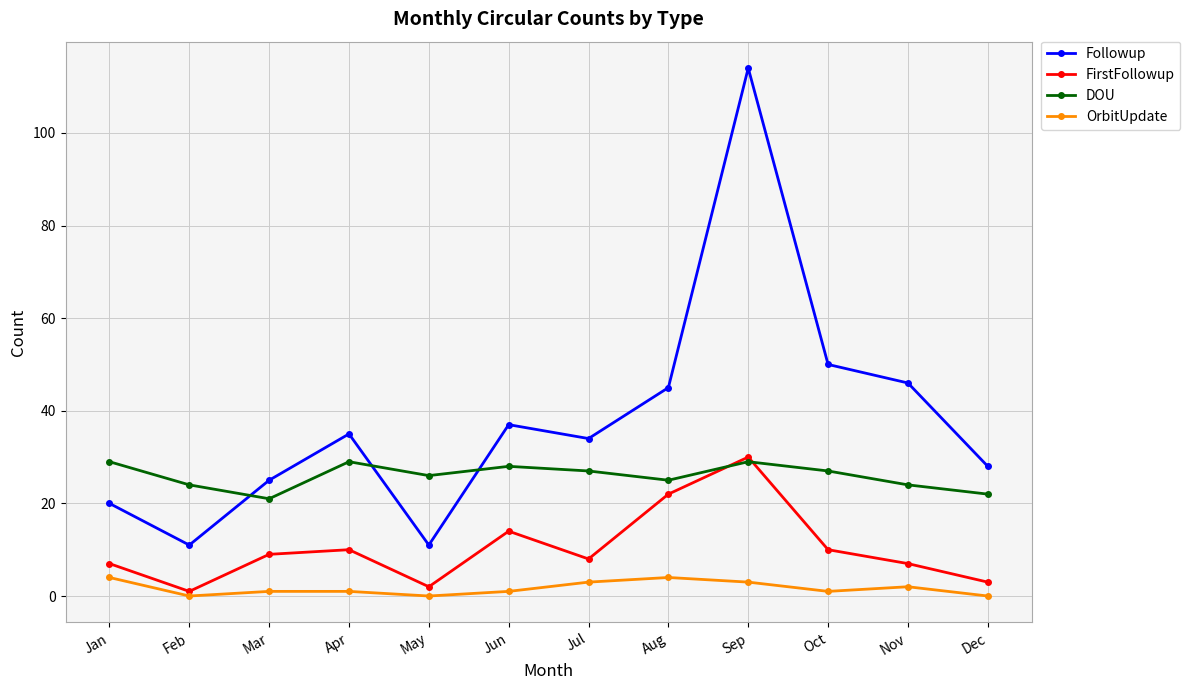

Reading right to left, extract all data points from this chart.

Followup: 28	46	50	114	45	34	37	11	35	25	11	20
FirstFollowup: 3	7	10	30	22	8	14	2	10	9	1	7
DOU: 22	24	27	29	25	27	28	26	29	21	24	29
OrbitUpdate: 0	2	1	3	4	3	1	0	1	1	0	4